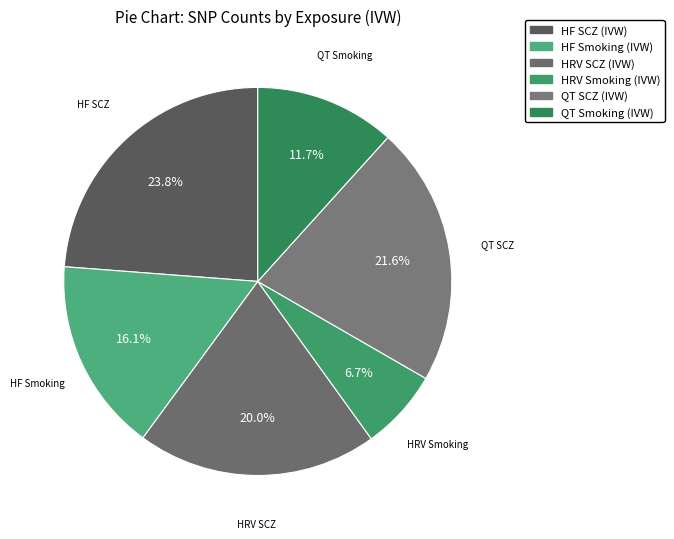

How many segments does this pie chart have?

6